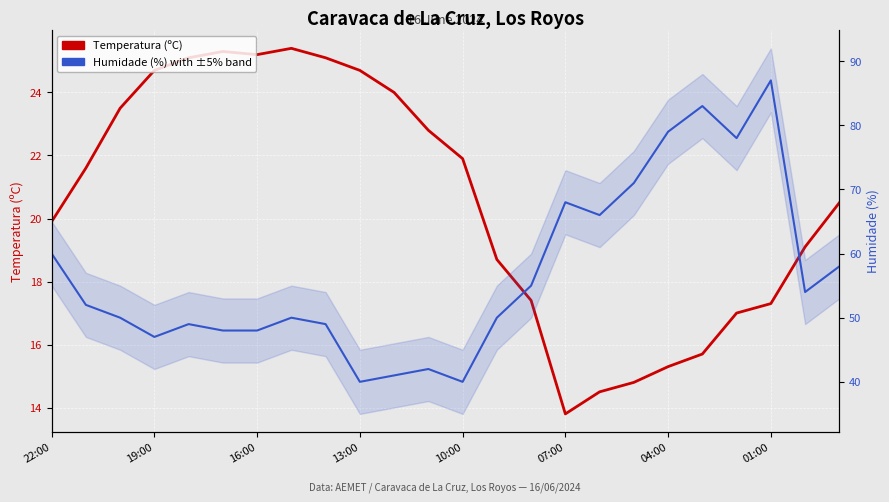

Reading right to left, extract all data points from this chart.

Temperatura (ºC): 20.5	19.1	17.3	17.0	15.7	15.3	14.8	14.5	13.8	17.4	18.7	21.9	22.8	24.0	24.7	25.1	25.4	25.2	25.3	25.1	24.7	23.5	21.6	19.9
Humidade (%) with ±5% band: 58.0	54.0	87.0	78.0	83.0	79.0	71.0	66.0	68.0	55.0	50.0	40.0	42.0	41.0	40.0	49.0	50.0	48.0	48.0	49.0	47.0	50.0	52.0	60.0